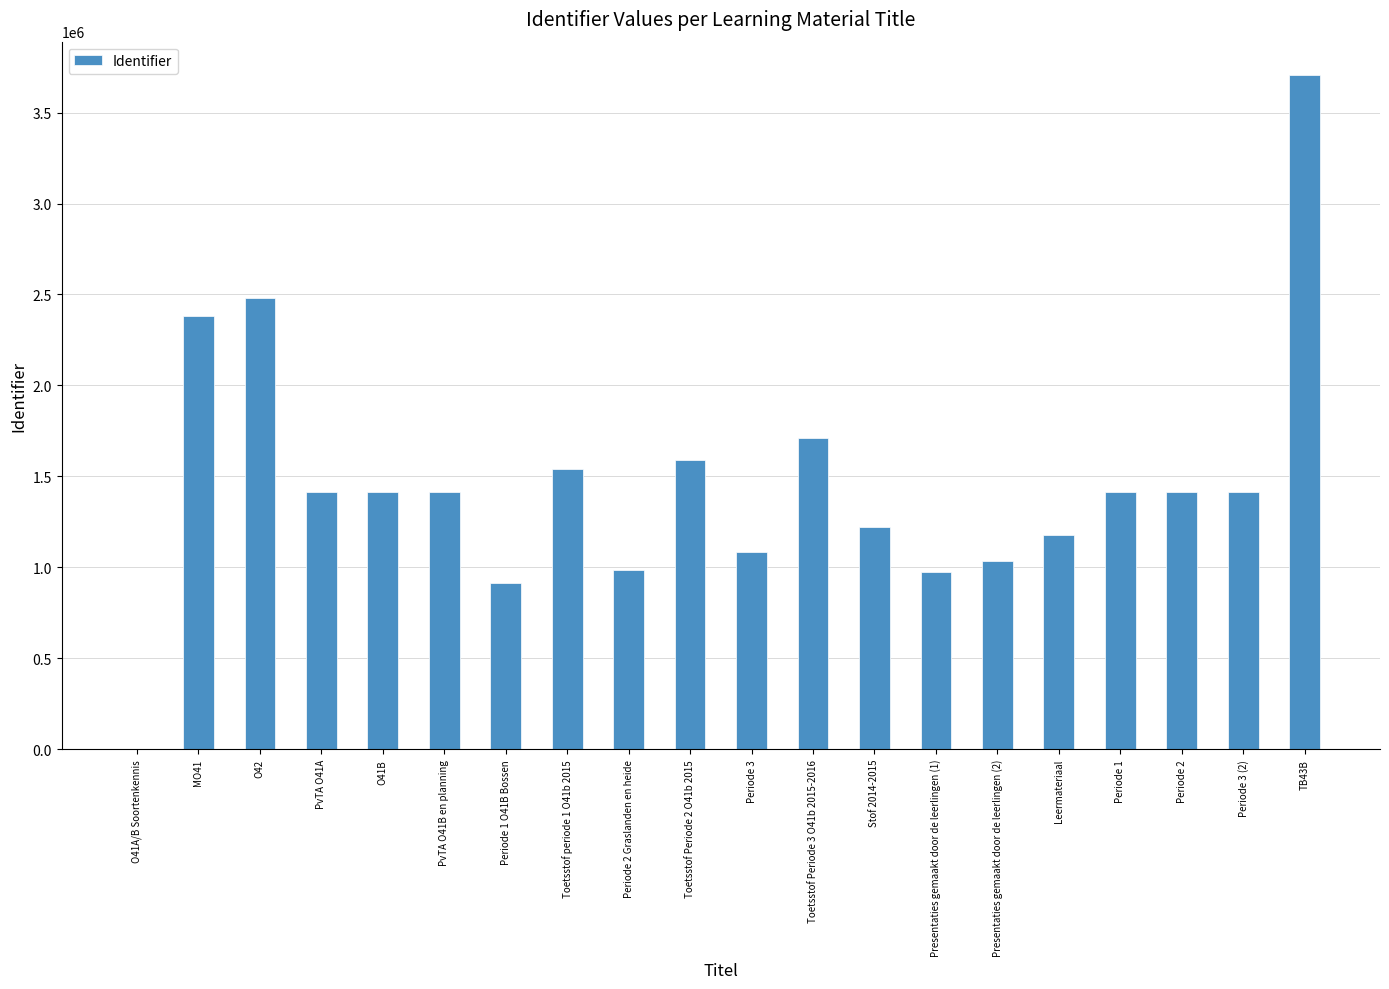

What is the greatest value displayed?

3704787